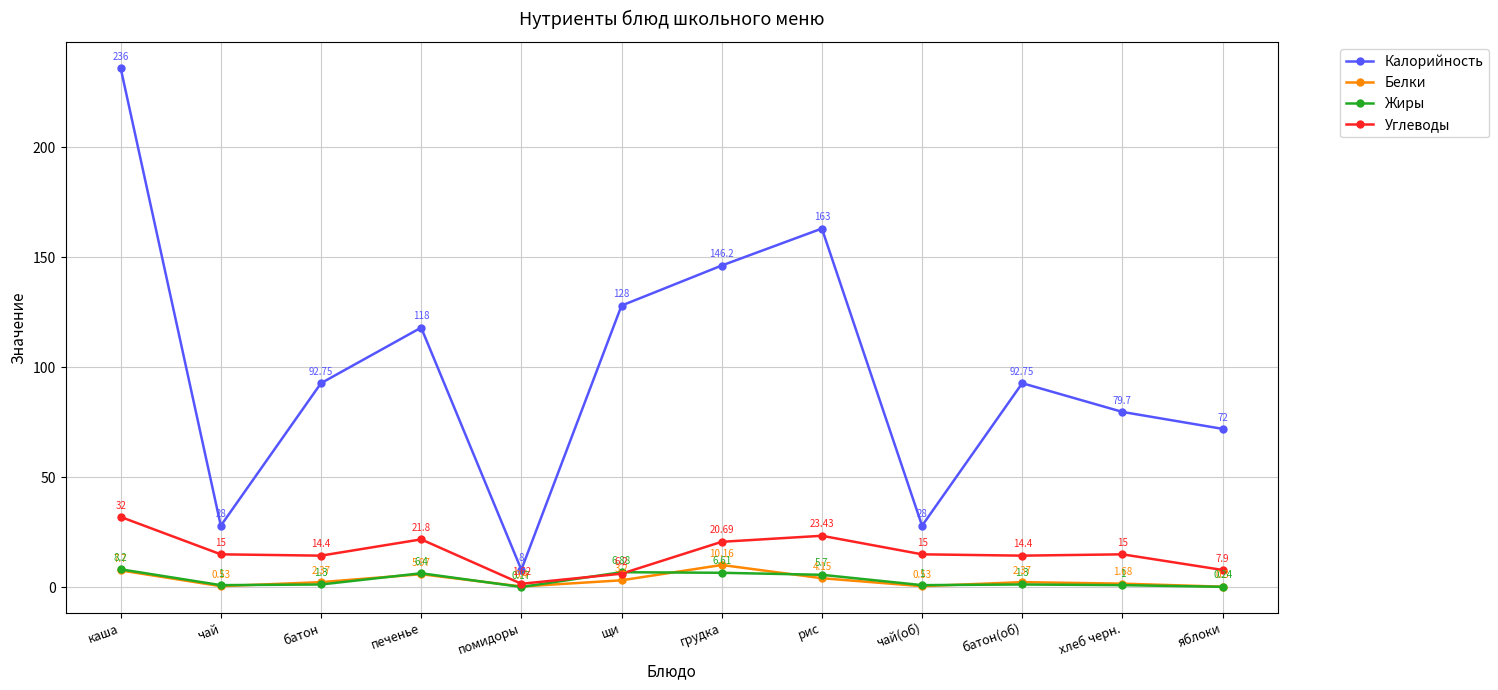

What is the sum of the Жиры values at хлеб черн. and каша?

9.2